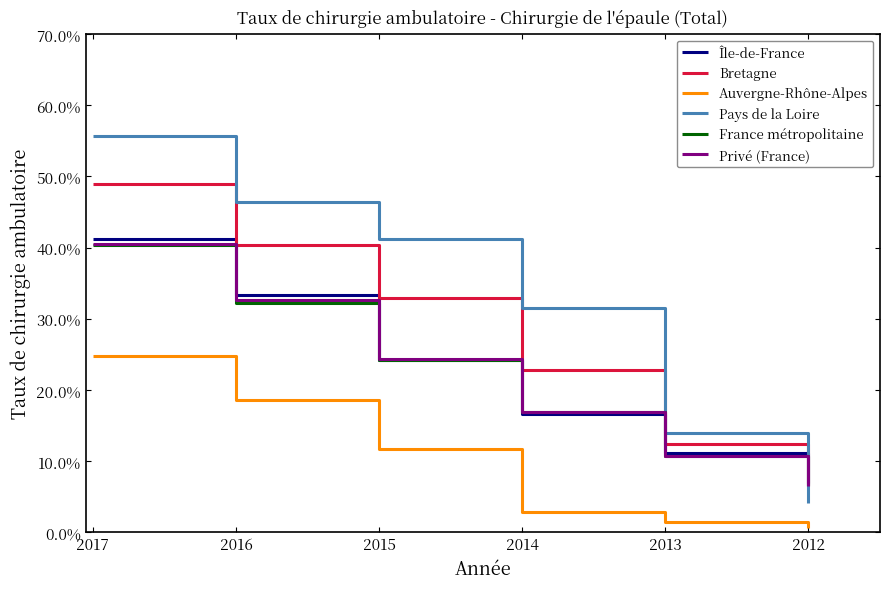

What is the value of the France métropolitaine point at the 5th from the left?

0.1